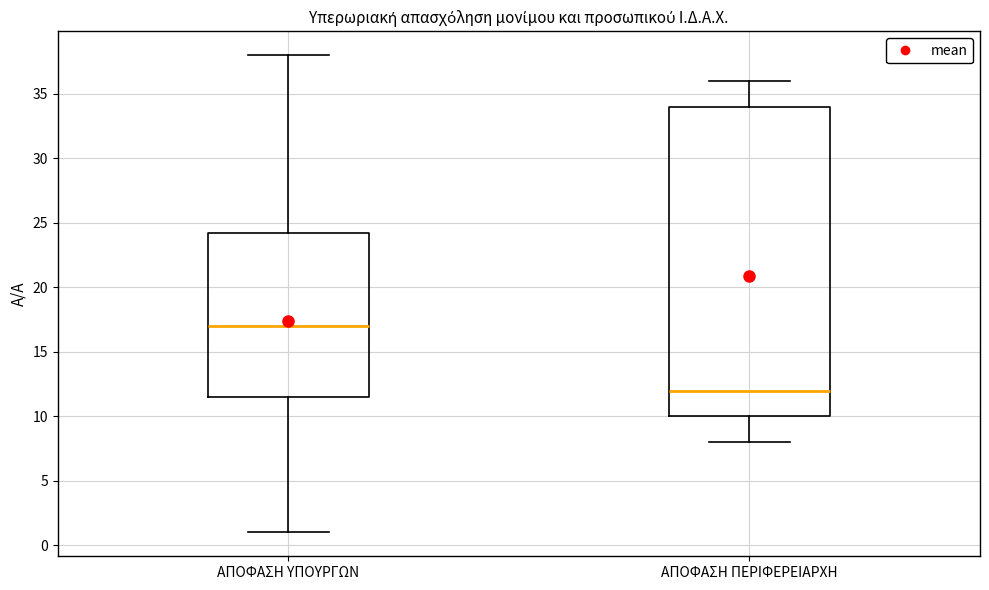

Which box is the tallest, from its lower edge to its upper edge?

ΑΠΟΦΑΣΗ ΠΕΡΙΦΕΡΕΙΑΡΧΗ